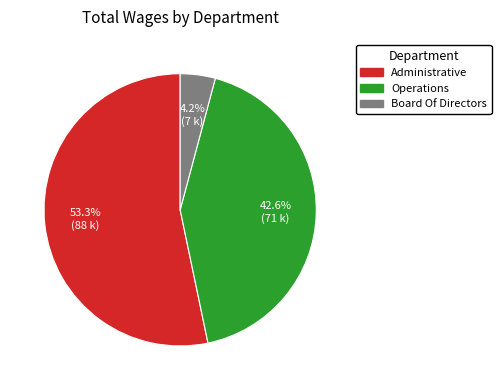

Between Administrative and Operations, which is larger?

Administrative